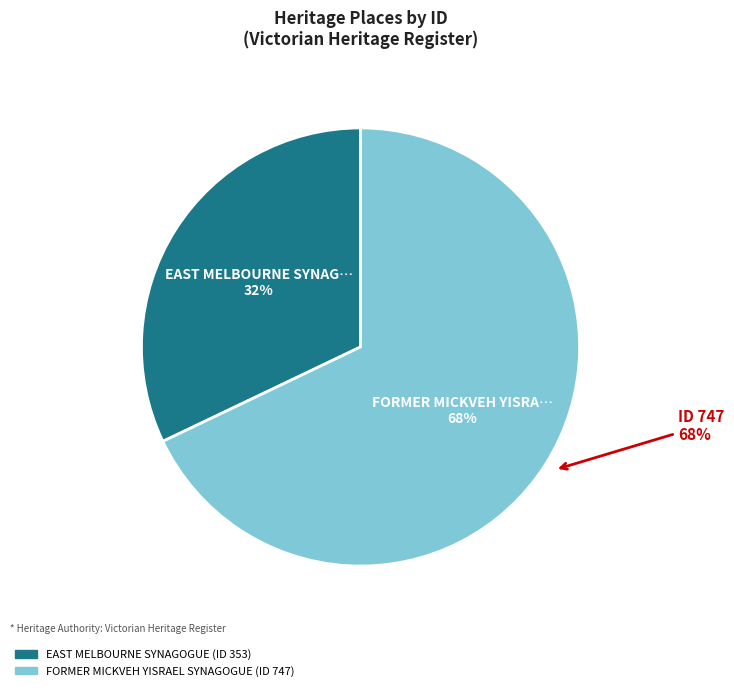

How many segments does this pie chart have?

2